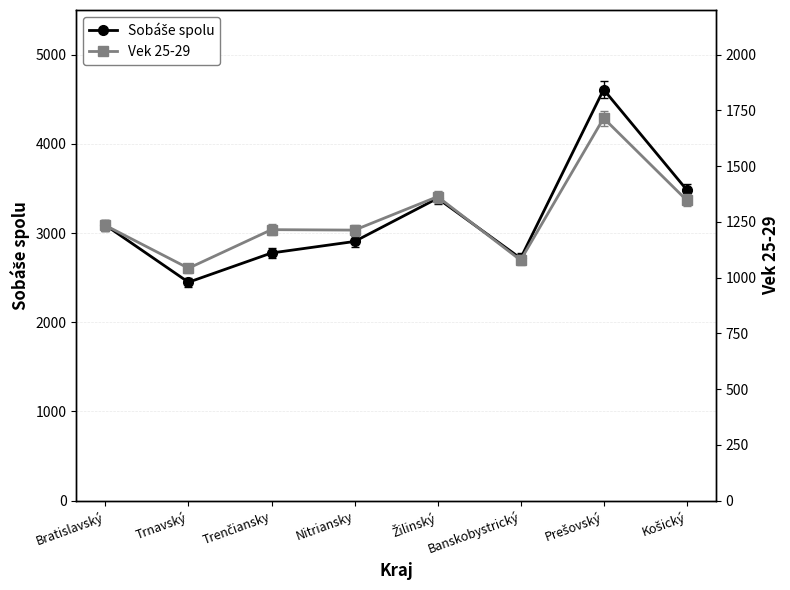

What is the maximum value shown in the chart?

4608